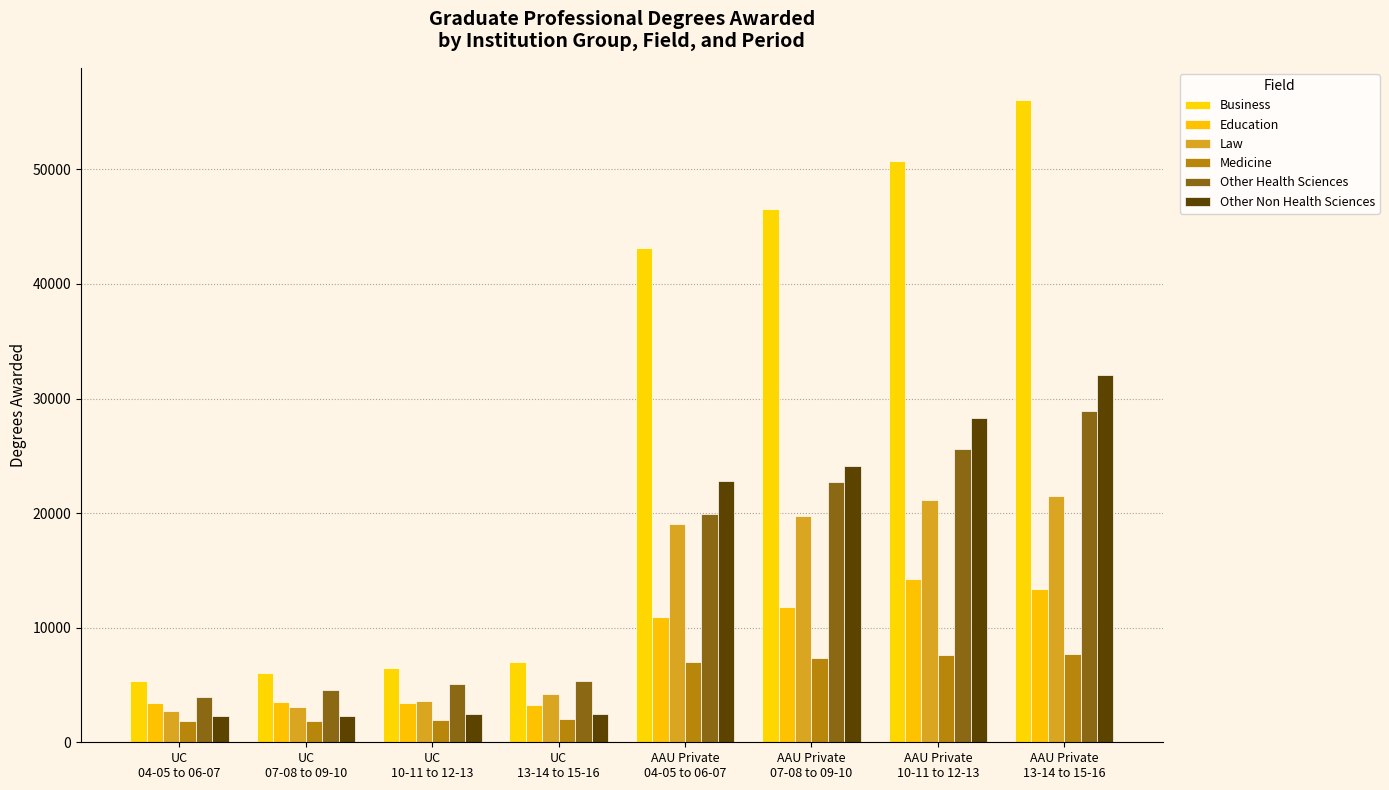

Rank the series at UC
10-11 to 12-13 from highest to lowest value.

Business, Other Health Sciences, Law, Education, Other Non Health Sciences, Medicine